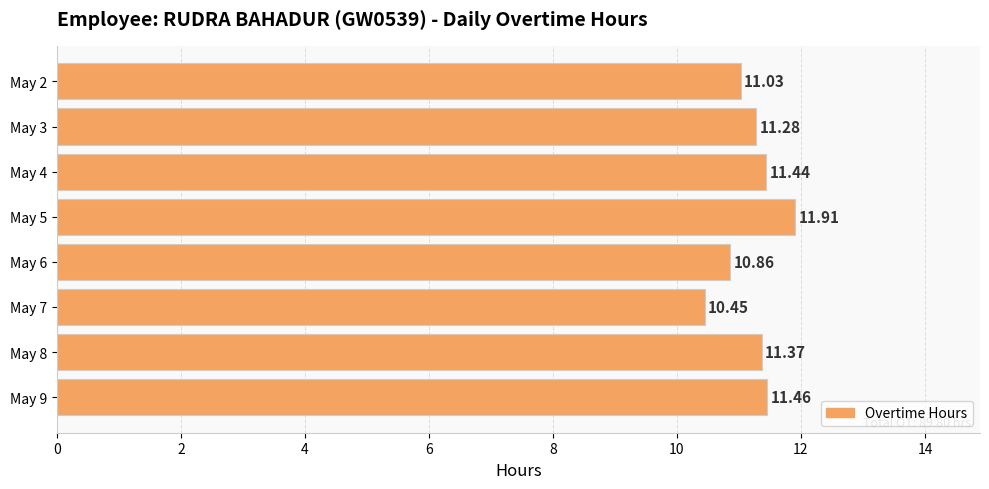

Are the bars grouped side by side (vs. stacked)?

No